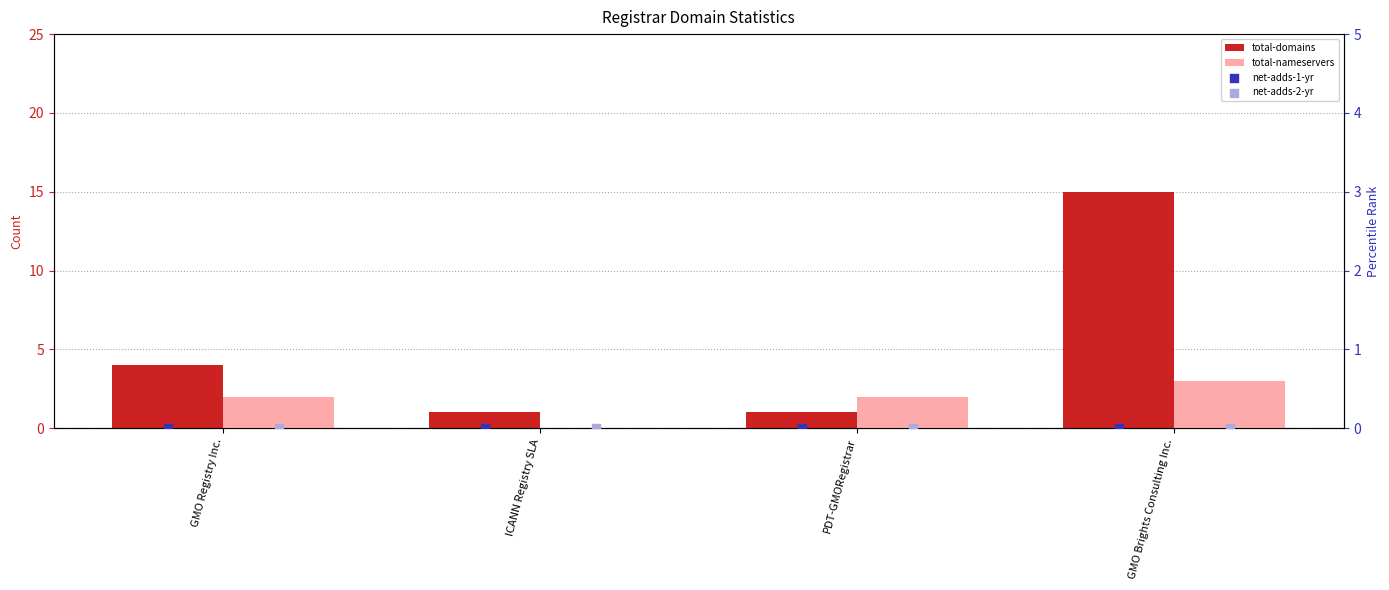

Which series has the largest Y range (max minus min)?

total-domains